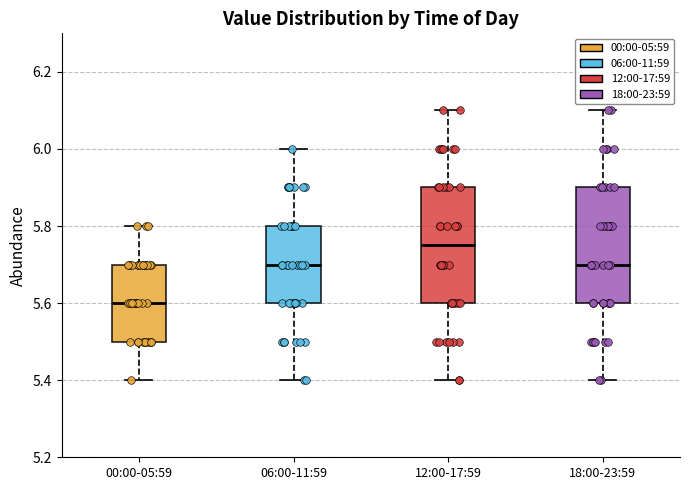

Reading left to right, read every box against the y-axis: the position of its median line, the range the box covers, and the ends of its whiskers. The values are not printed on the chart, so give them approximately, as read against the axis.

00:00-05:59: median 5.60, box 5.50 to 5.70, whiskers 5.40 to 5.80
06:00-11:59: median 5.70, box 5.60 to 5.80, whiskers 5.40 to 6.00
12:00-17:59: median 5.76, box 5.60 to 5.90, whiskers 5.40 to 6.10
18:00-23:59: median 5.70, box 5.60 to 5.90, whiskers 5.40 to 6.10